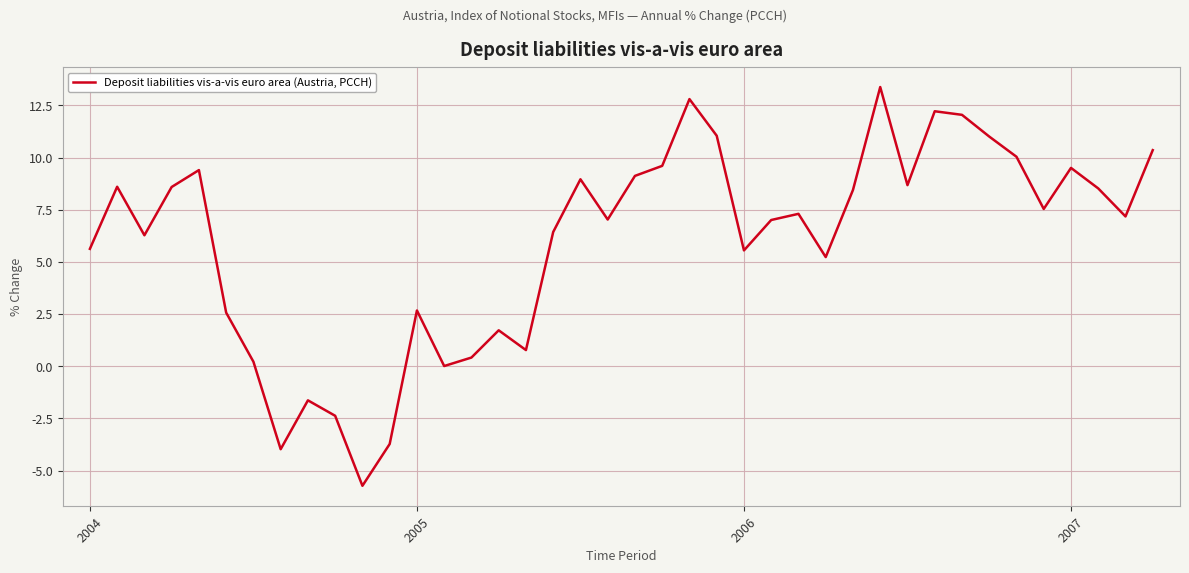

What is the minimum value shown in the chart?

-5.7